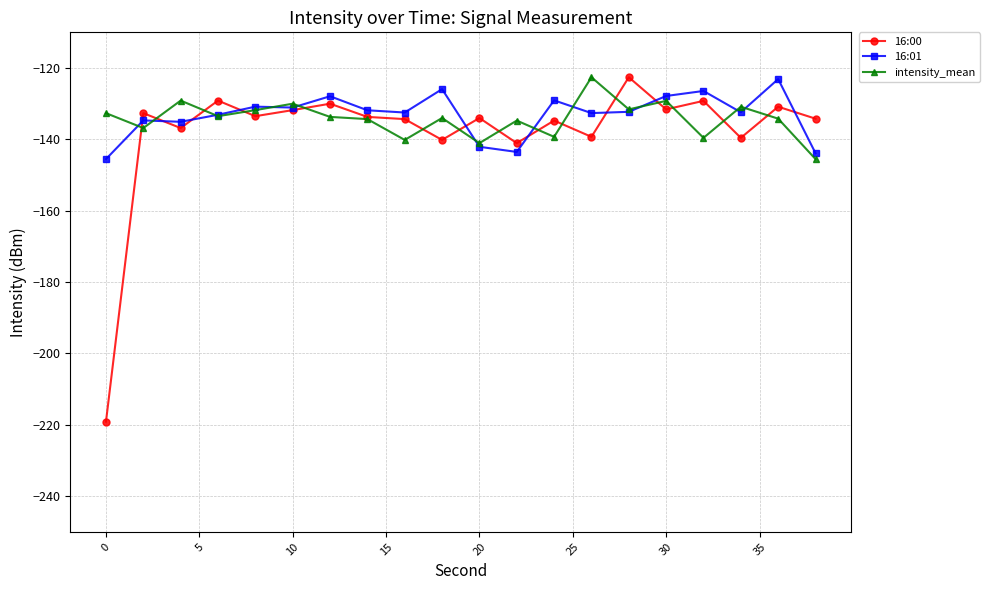

True or false: 16:00 and 16:01 intersect in this chart.

True